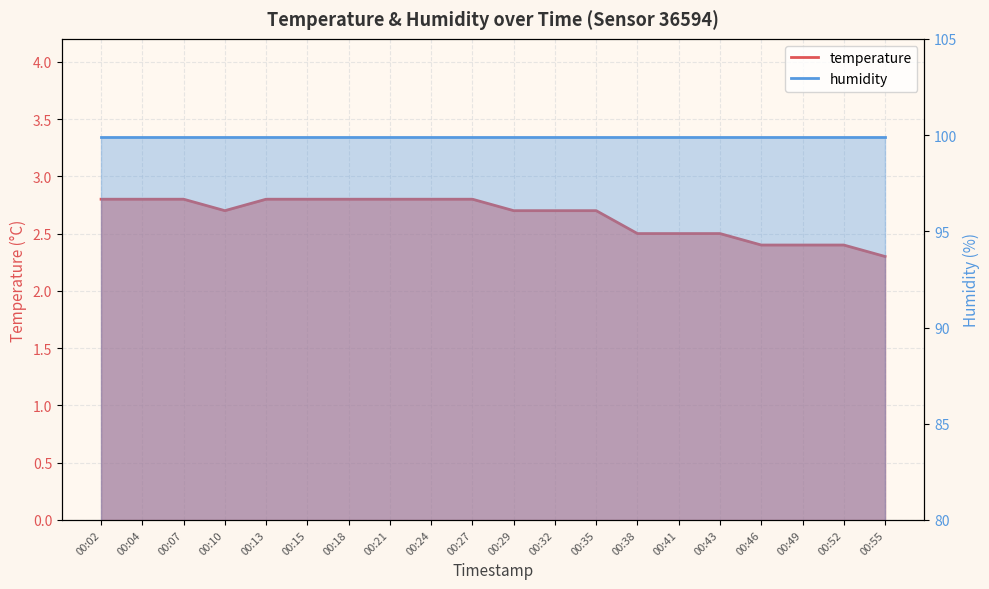

What value does the data have at 00:55?

2.3